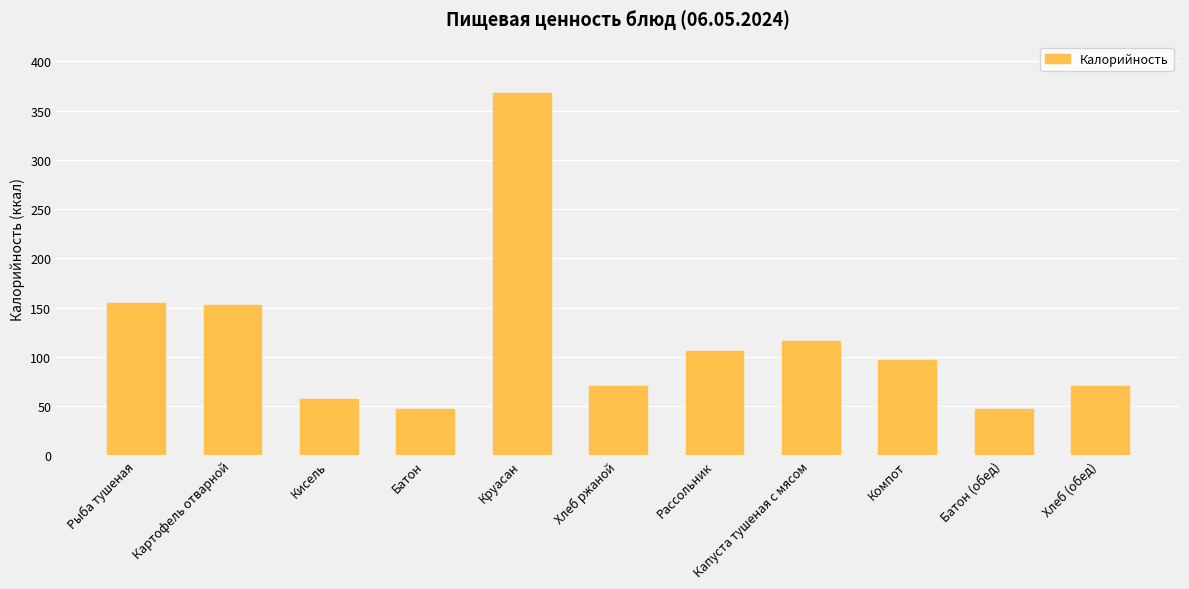

Where does the data first go above 97?

Рыба тушеная